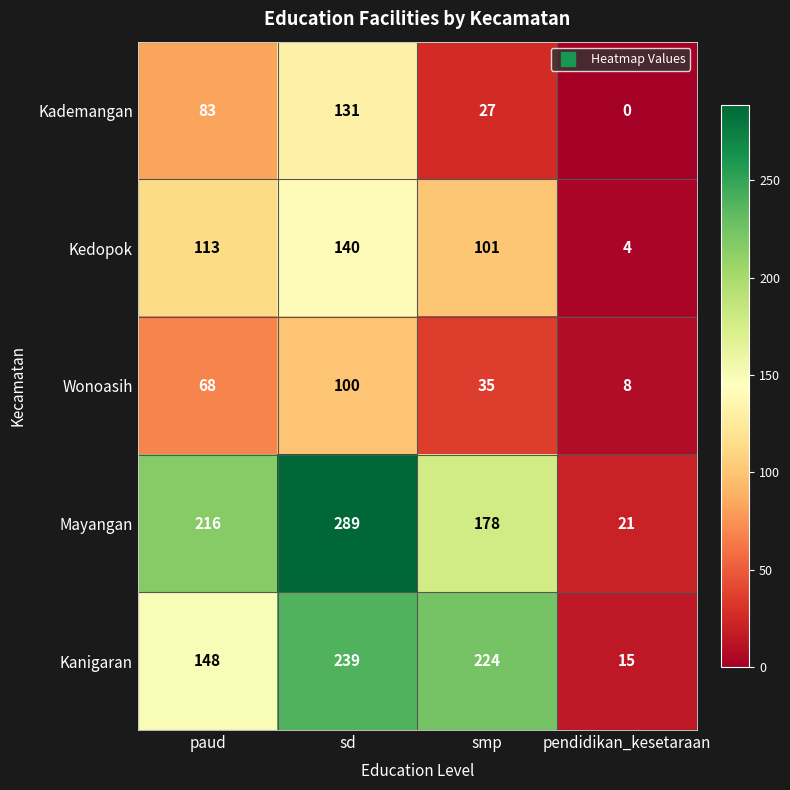

How many series are shown in this chart?

5